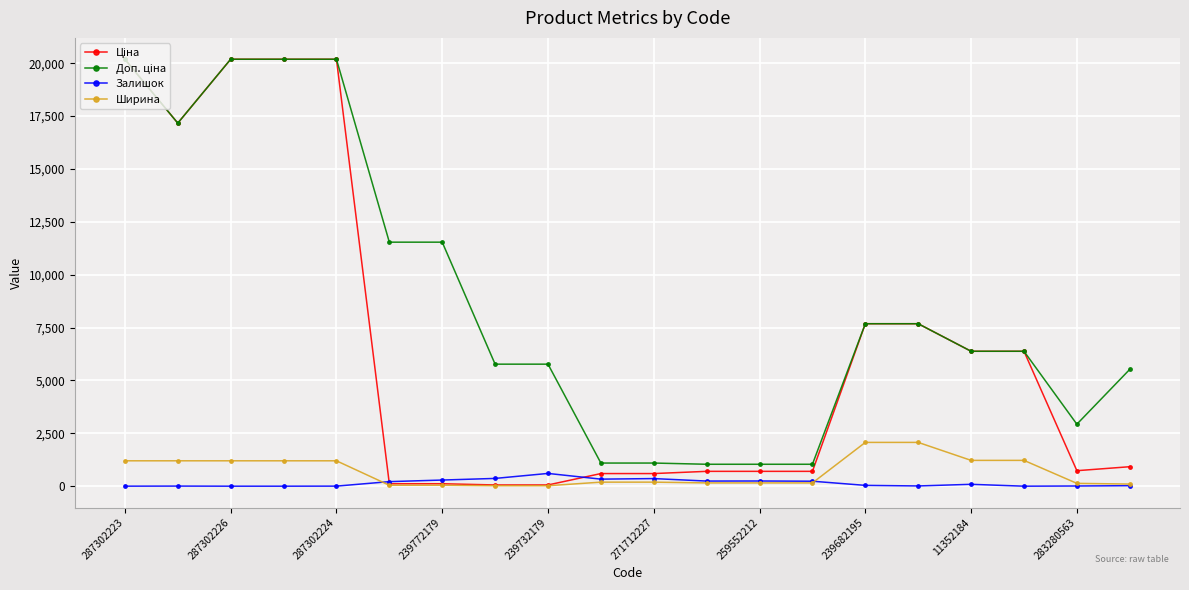

At how many categories does at least one series exceed 1596?

15